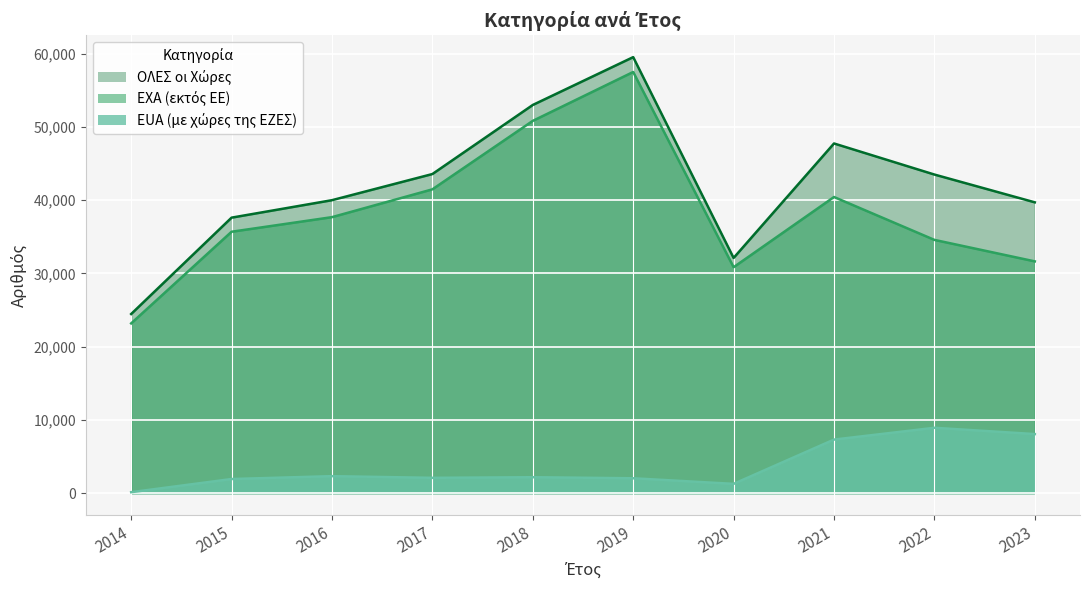

Is the value of ΟΛΕΣ οι Χώρες at 2018 greater than the value of EXA (εκτός ΕΕ) at 2014?

Yes